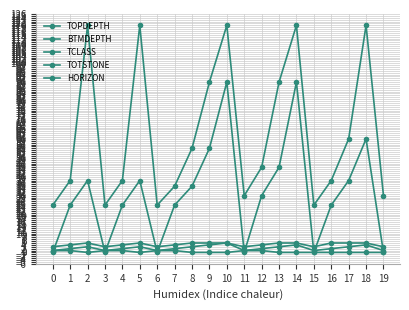

How many data points does each series have?

20